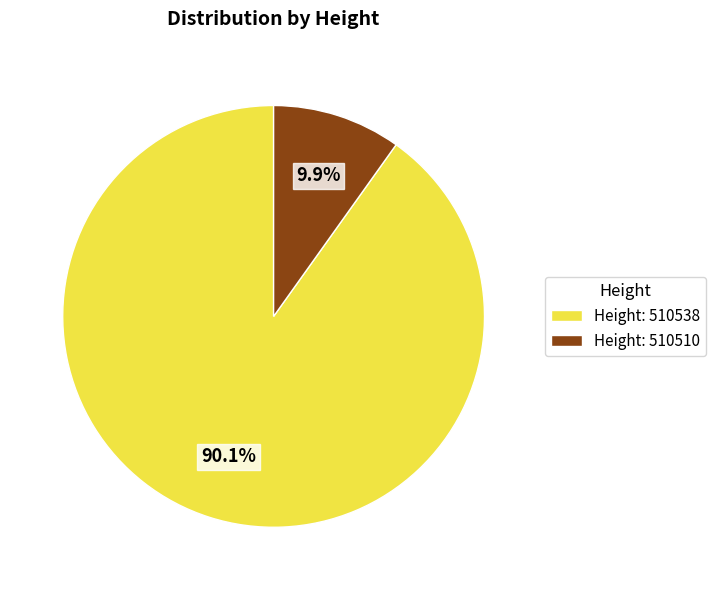

Rank the categories by value from lowest to highest.

Height: 510510, Height: 510538